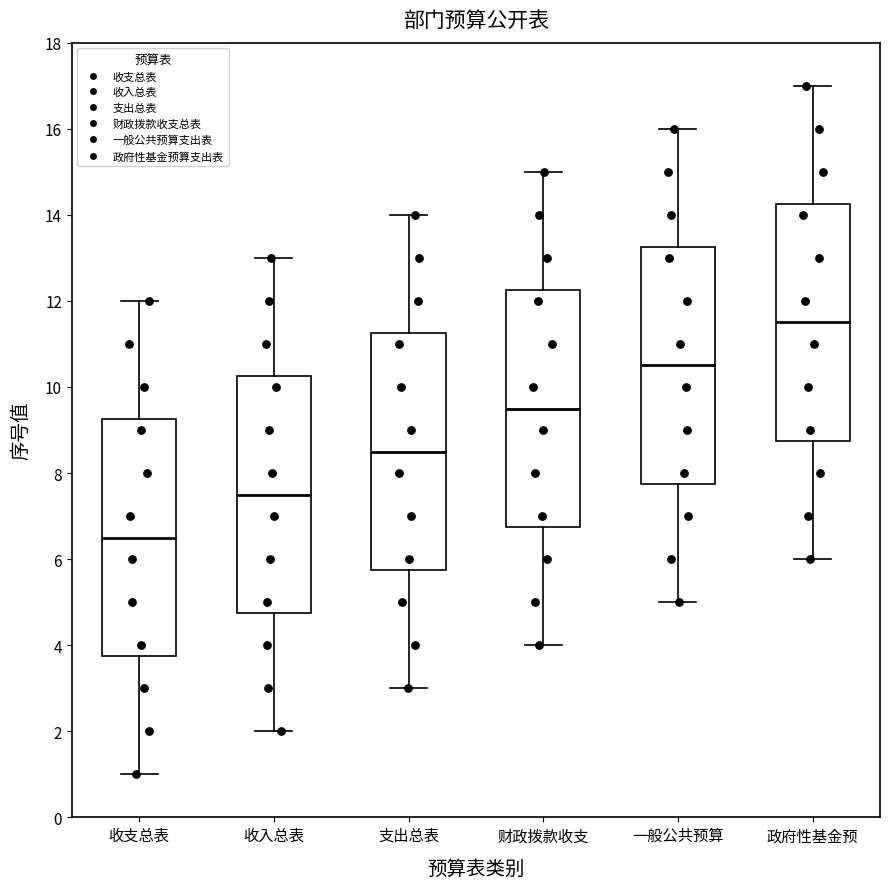

Reading left to right, transcribe this box plot: for each box, give where its median line is, the range the box spans, and where its two whiskers end, as read against the y-axis. The values are not printed on the chart, so give them approximately, as read against the axis.

收支总表: median 6.6, box 3.8 to 9.2, whiskers 1.0 to 12.0
收入总表: median 7.6, box 4.8 to 10.2, whiskers 2.0 to 13.0
支出总表: median 8.6, box 5.8 to 11.2, whiskers 3.0 to 14.0
财政拨款收支: median 9.6, box 6.8 to 12.2, whiskers 4.0 to 15.0
一般公共预算: median 10.6, box 7.8 to 13.2, whiskers 5.0 to 16.0
政府性基金预: median 11.6, box 8.8 to 14.2, whiskers 6.0 to 17.0